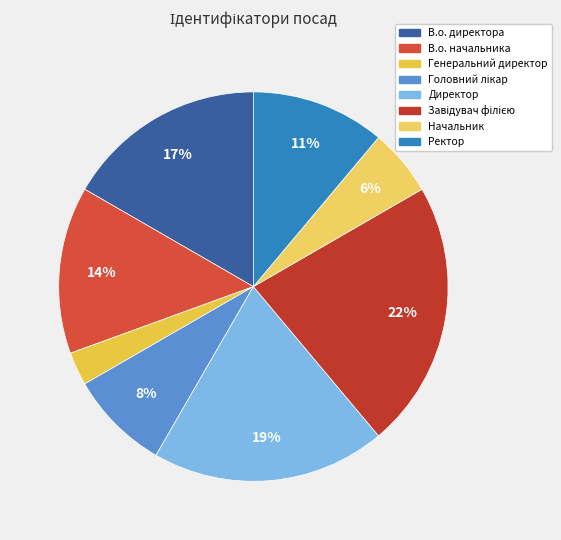

What is the largest slice in the pie chart?

Завідувач філією